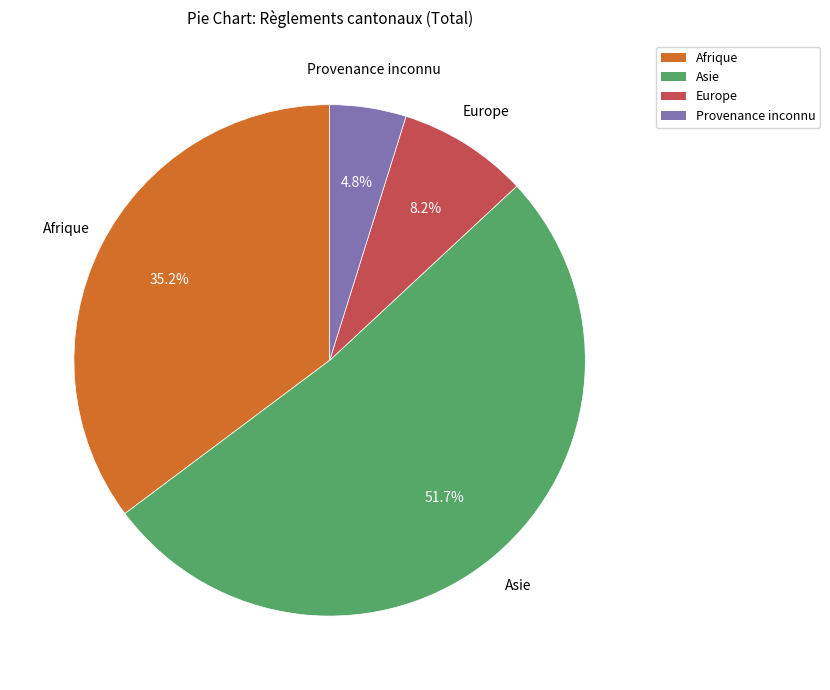

How many segments does this pie chart have?

4